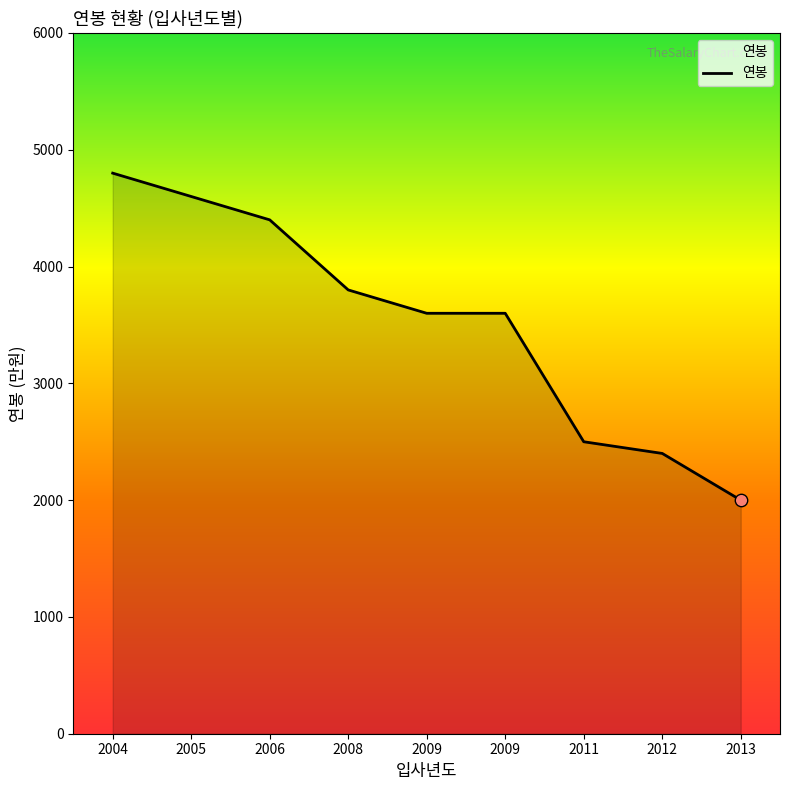

Is this an area chart (filled region under the line)?

Yes